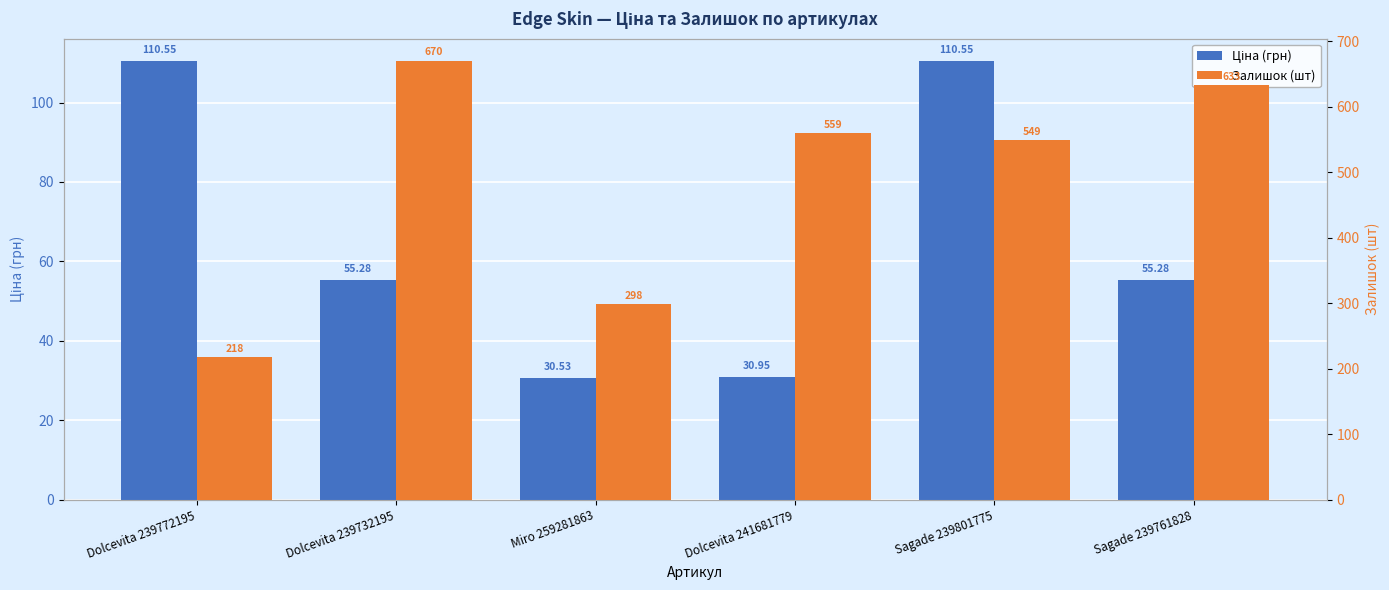

Is the value of Ціна (грн) at Sagade 239801775 greater than the value of Залишок (шт) at Dolcevita 239732195?

No